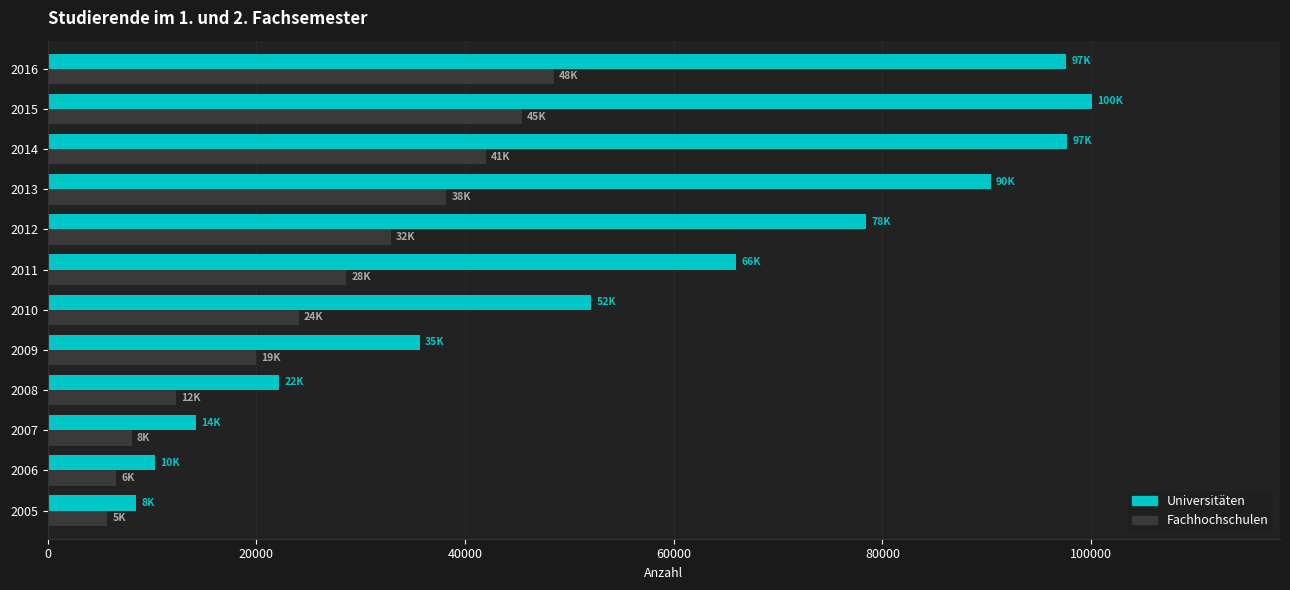

What is the total value across all series at 2013?

128592